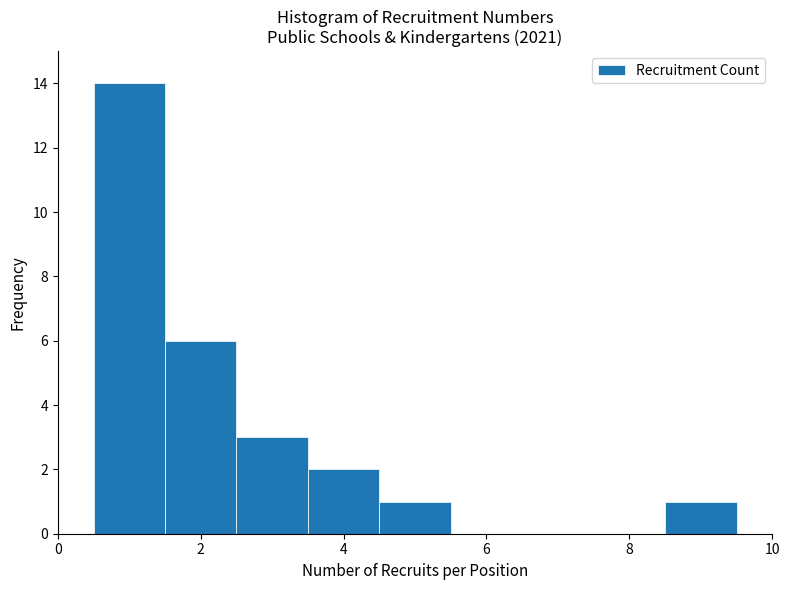

How tall is the bar that spans 0.5 to 1.5 on the x-axis? Neither the bar edges nor the heights are printed on the chart, so give them approximately, as read against the axes.

14